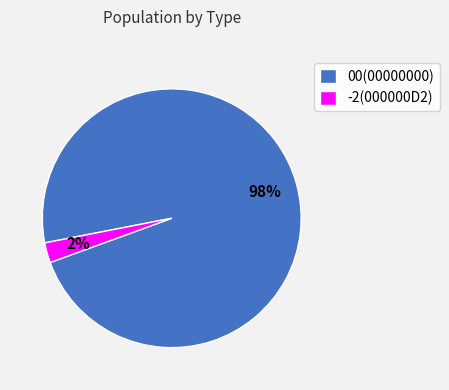

What is the largest slice in the pie chart?

00(00000000)